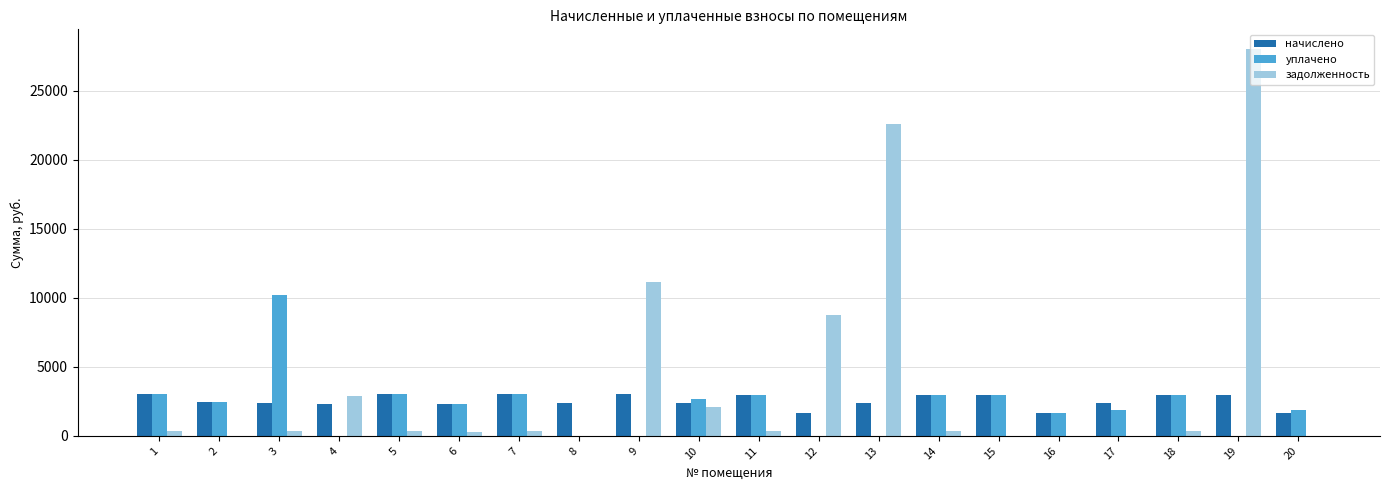

Which series changed the most between 5 and 19?

задолженность